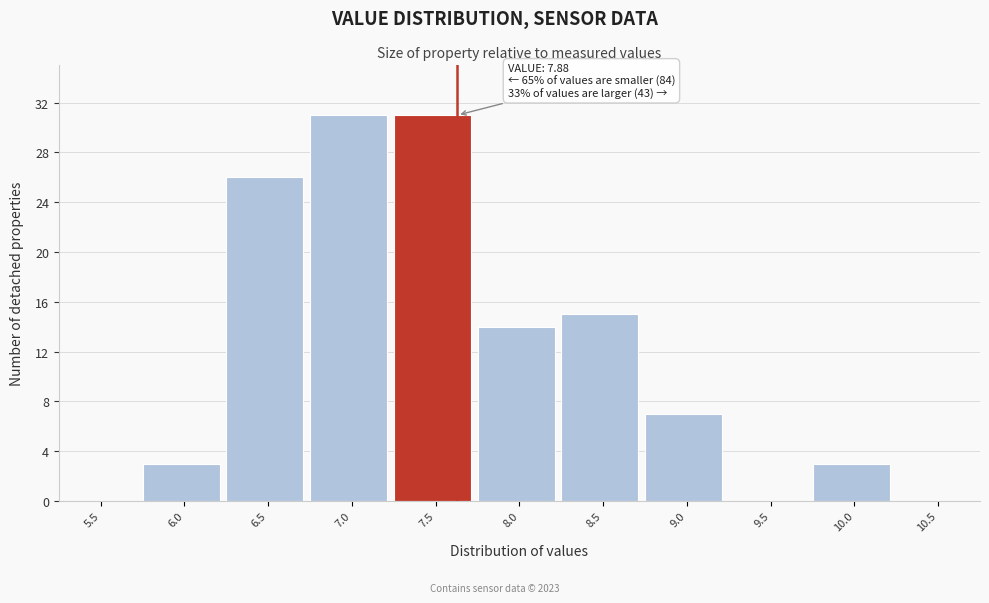

Reading left to right, list all the values displayed in this chart.

5.5=0	6.0=3	6.5=26	7.0=31	7.5=31	8.0=14	8.5=15	9.0=7	9.5=0	10.0=3	10.5=0